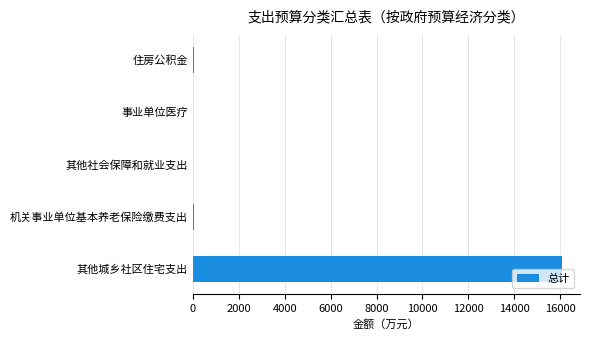

What is the greatest value displayed?

16059.1